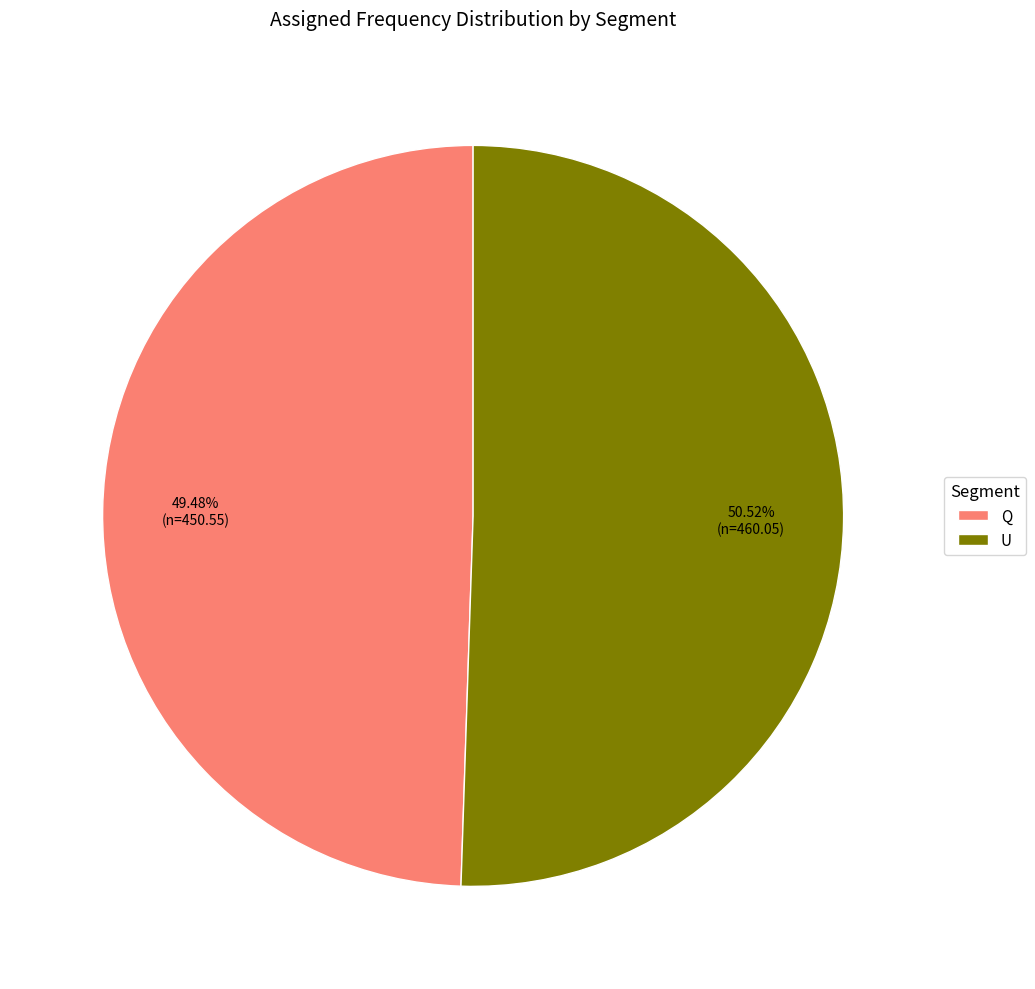

Which has a higher value, U or Q?

U